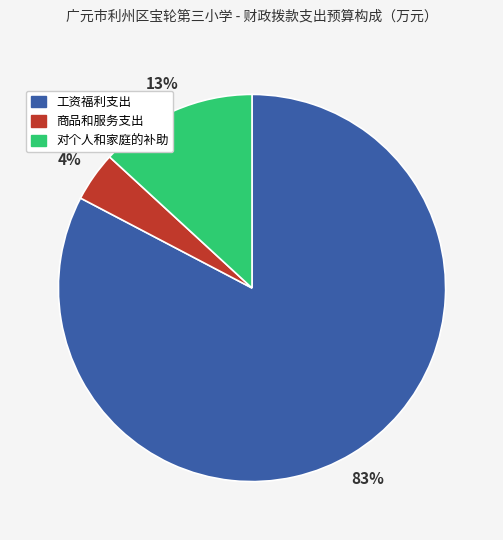

To the nearest percent, what percentage of the pie is 工资福利支出?

83%